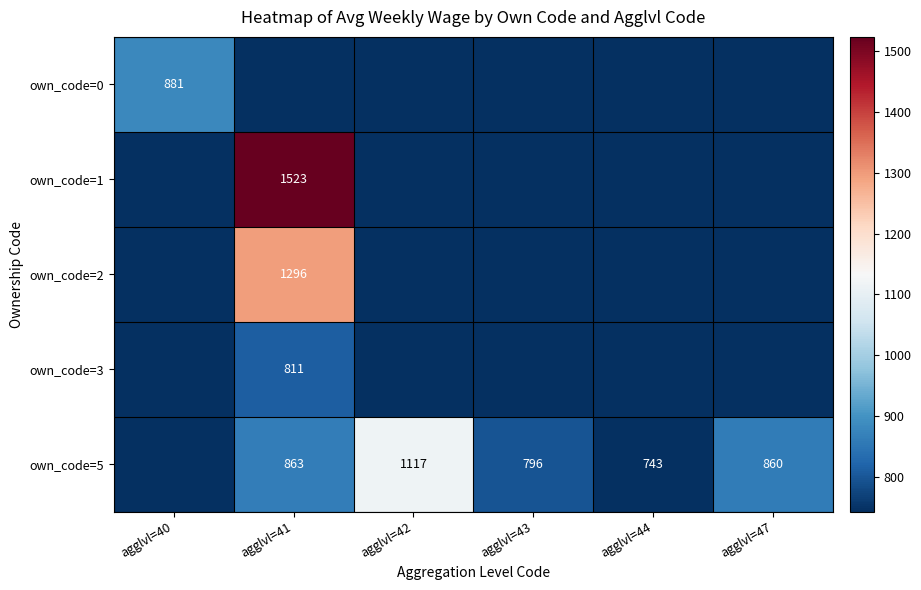

What is the sum of the own_code=5 values at agglvl=44 and agglvl=41?

1606